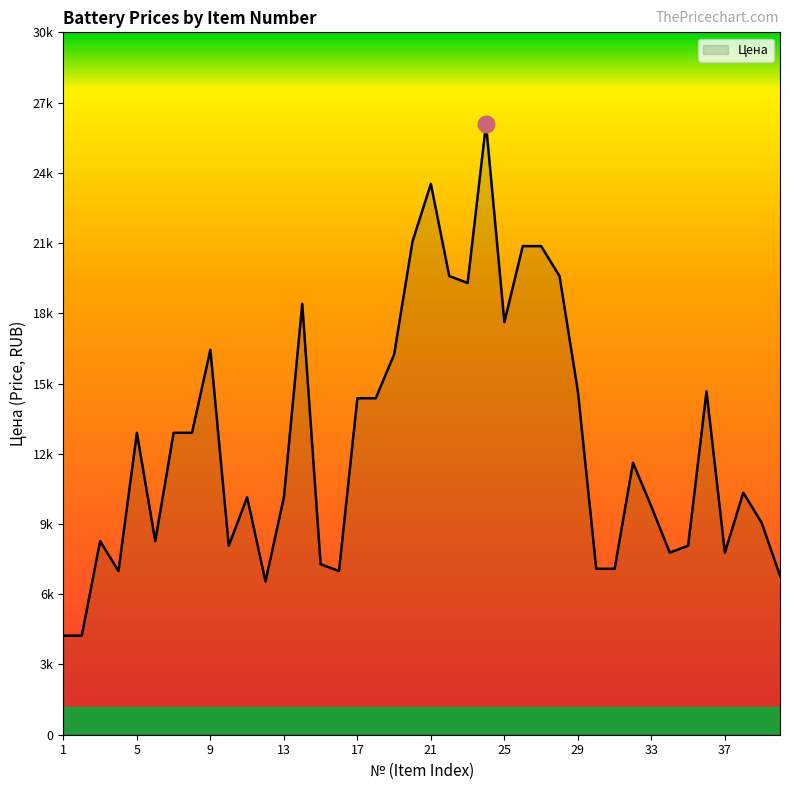

What is the difference between the maximum and minimum values?

22200